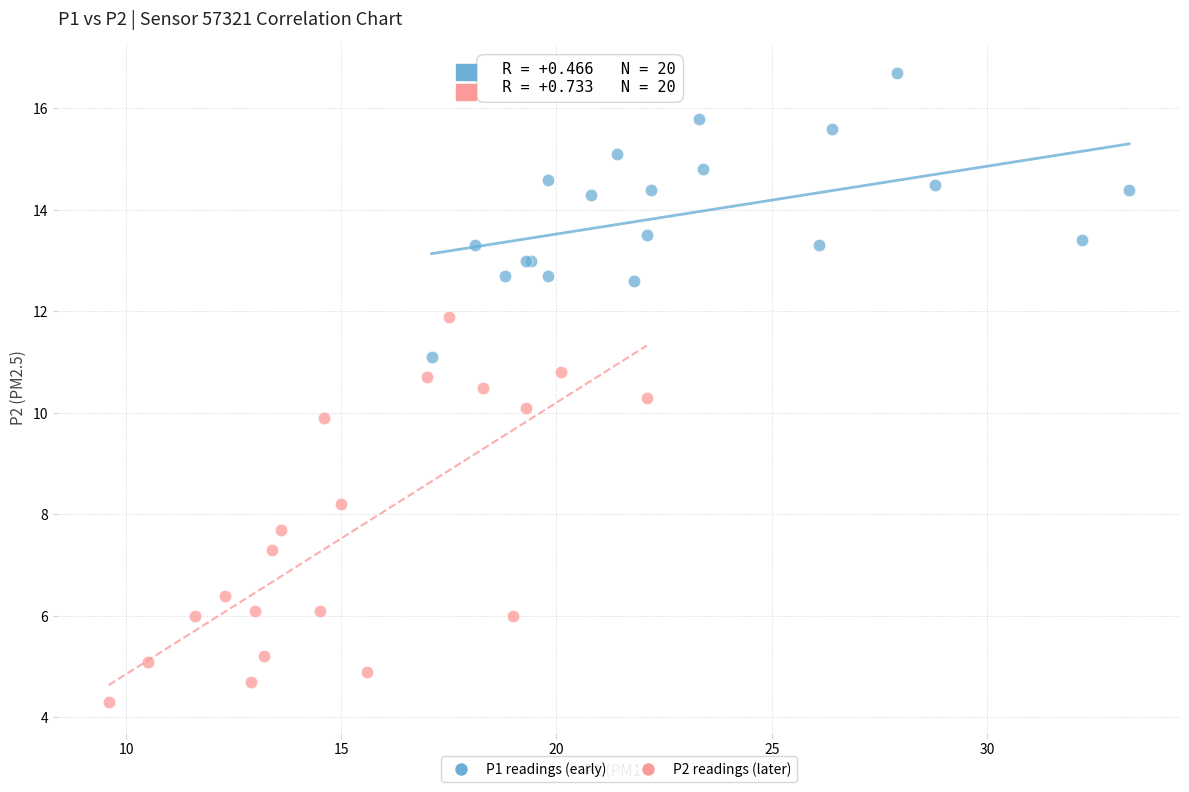

Which series reaches the maximum Y coordinate?

P1 readings (early)